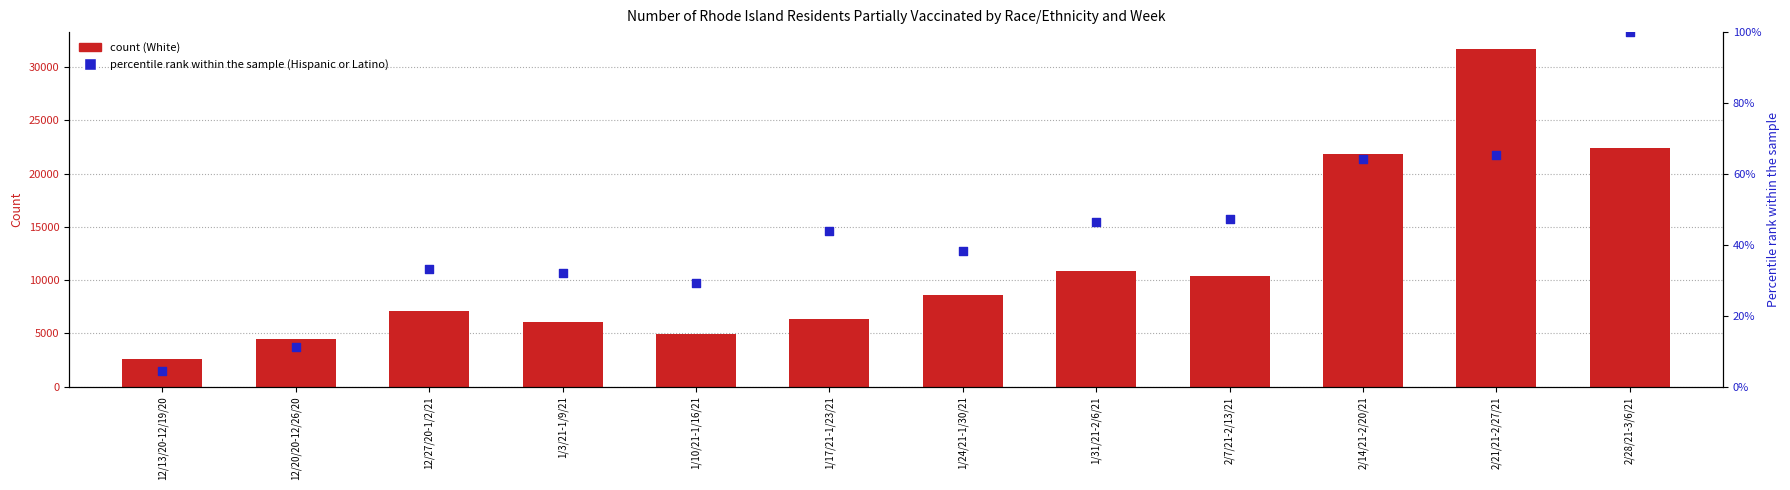

Which series contains the lowest Y value?

Hispanic or Latino